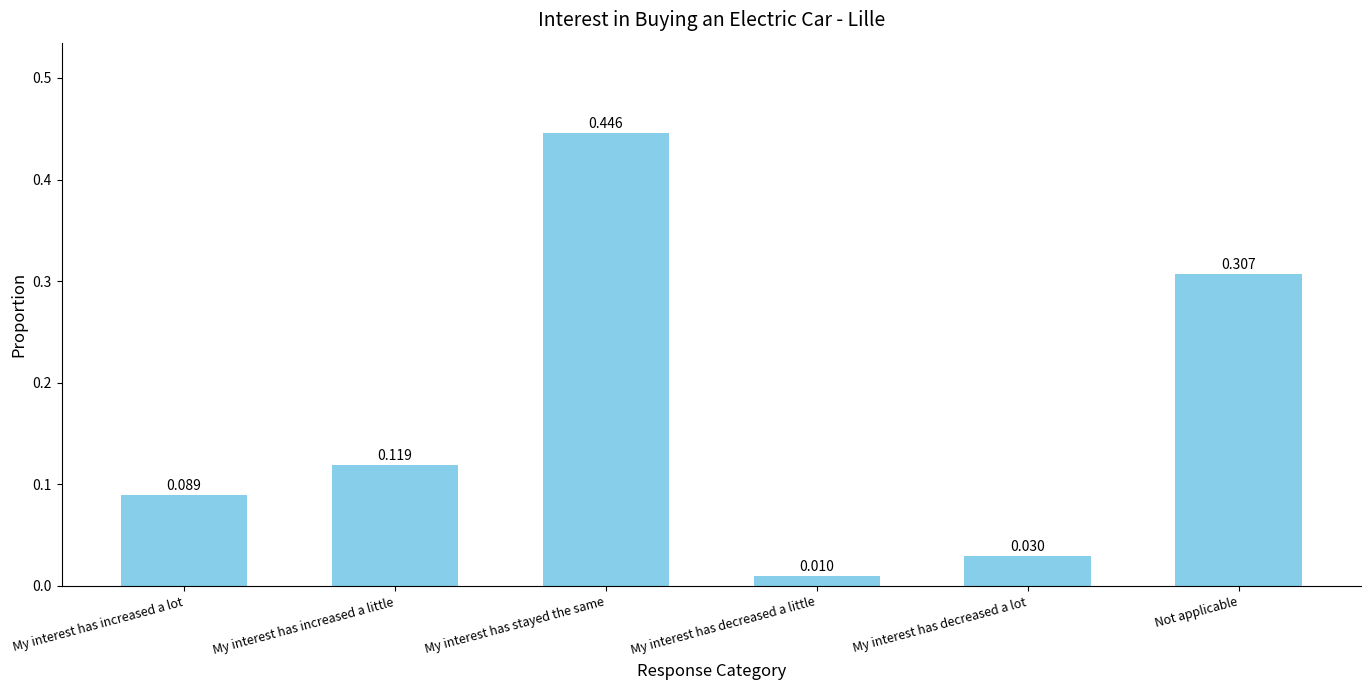

What is the label of the 1st bar from the left?

My interest has increased a lot